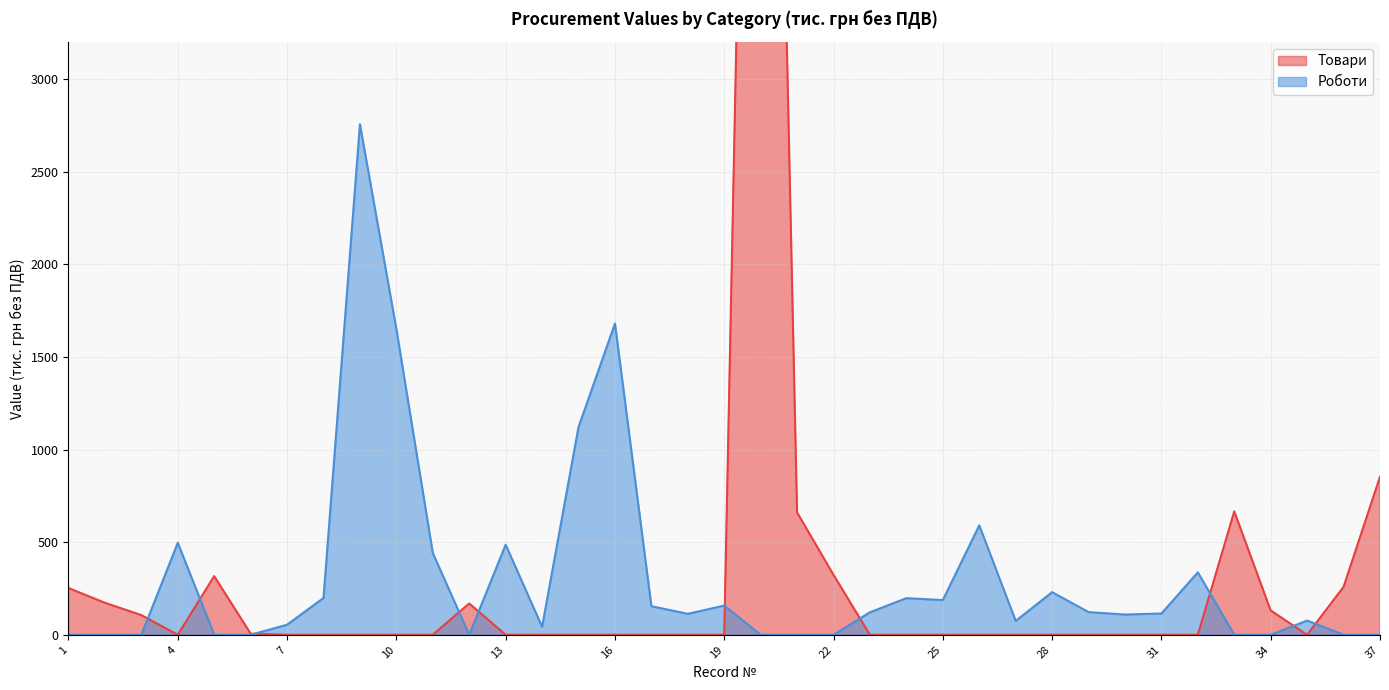

List the labels in order of Товари value, largest first.

20, 37, 33, 21, 22, 5, 36, 1, 2, 12, 34, 3, 6, 4, 7, 8, 9, 10, 11, 13, 14, 15, 16, 17, 18, 19, 23, 24, 25, 26, 27, 28, 29, 30, 31, 32, 35